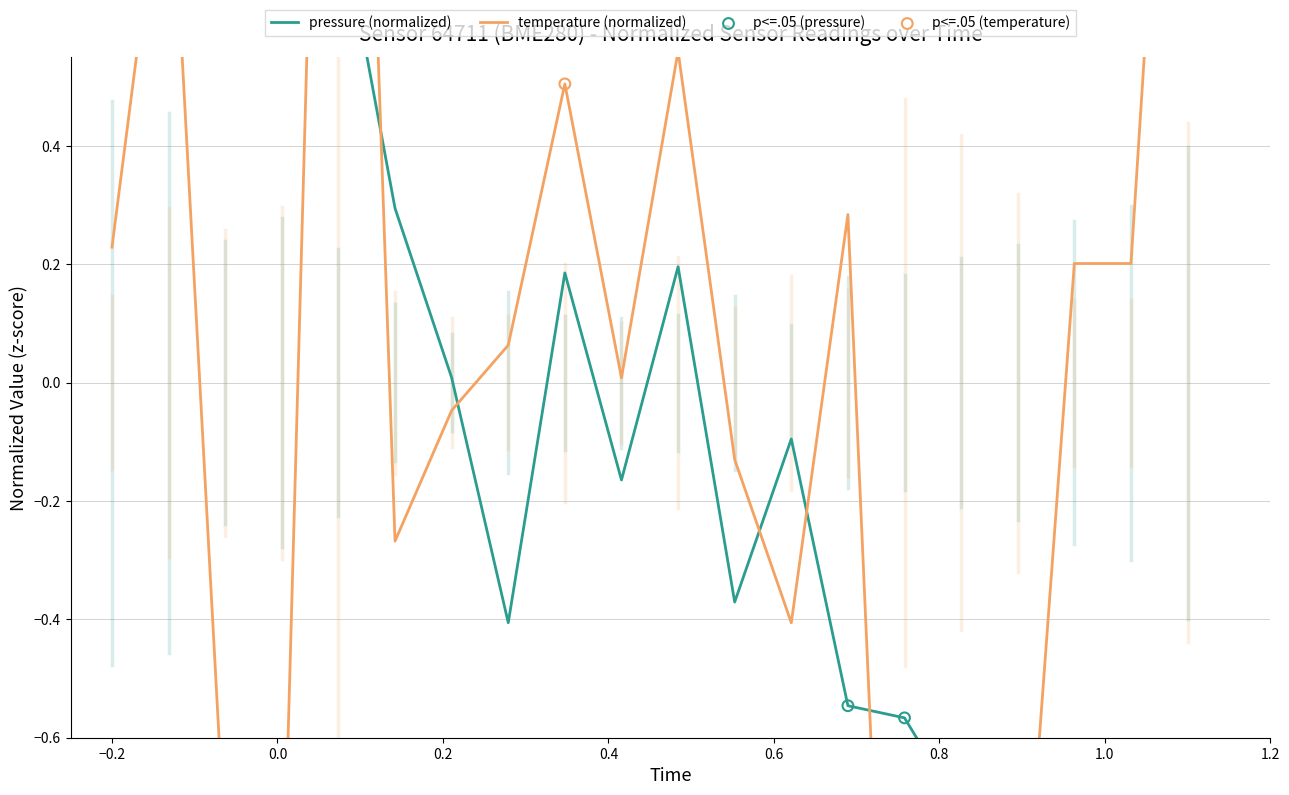

What are all the series names shown in the legend?

pressure, temperature